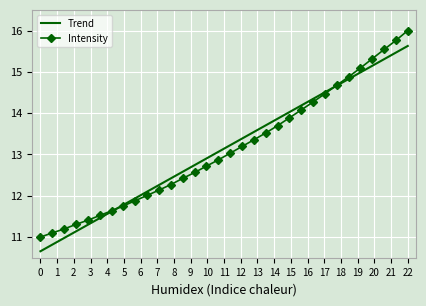

What is the smallest value displayed?

10.7